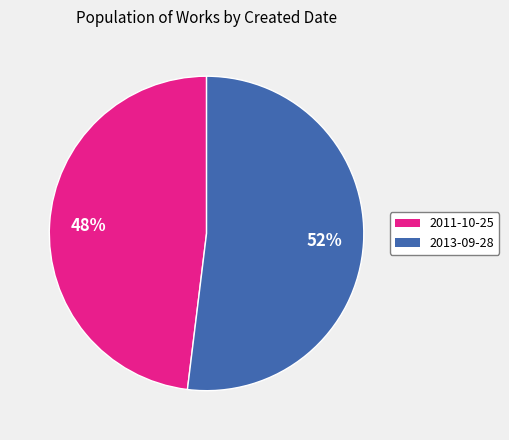

What percentage is the 2011-10-25 slice, to the nearest percent?

48%